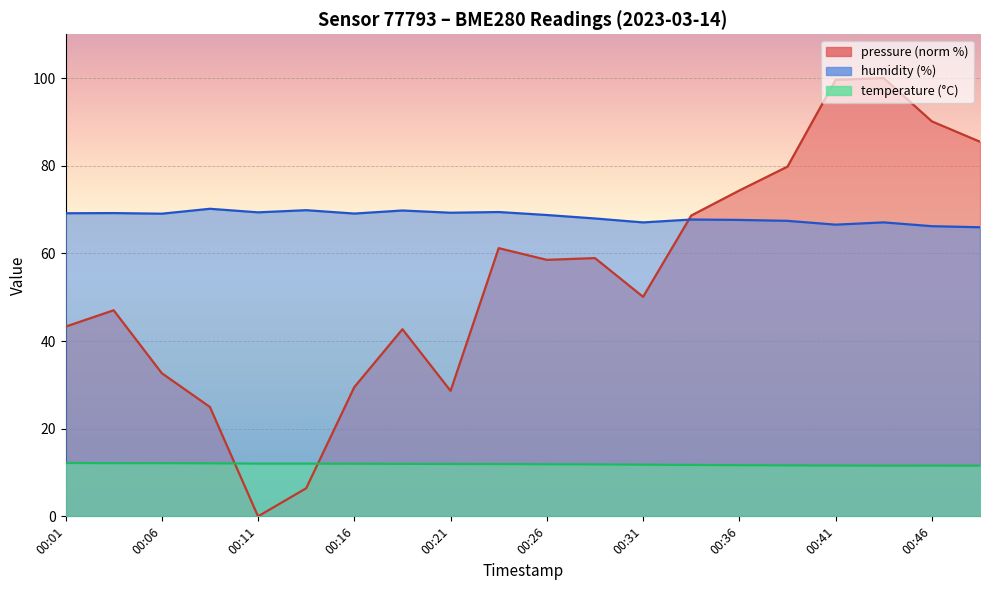

The temperature series shows 21.6 at 00:09. True or false?

False